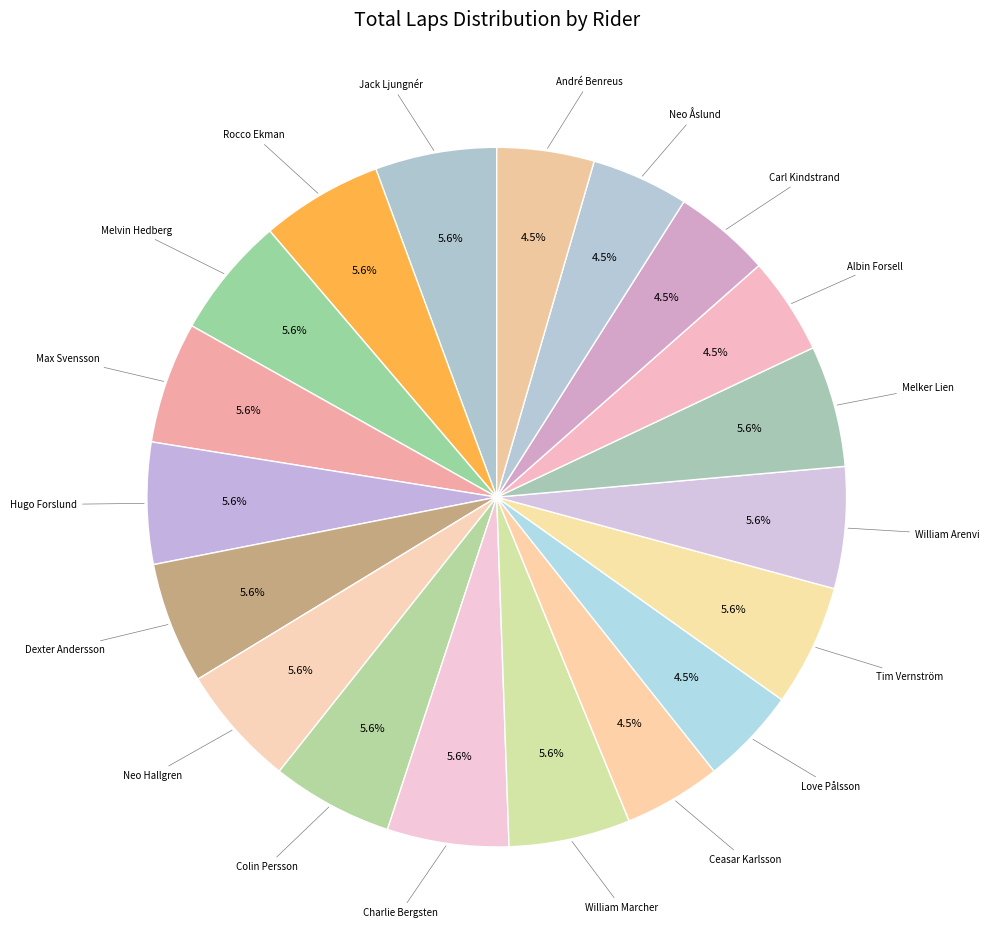

How many slices are in this pie chart?

19